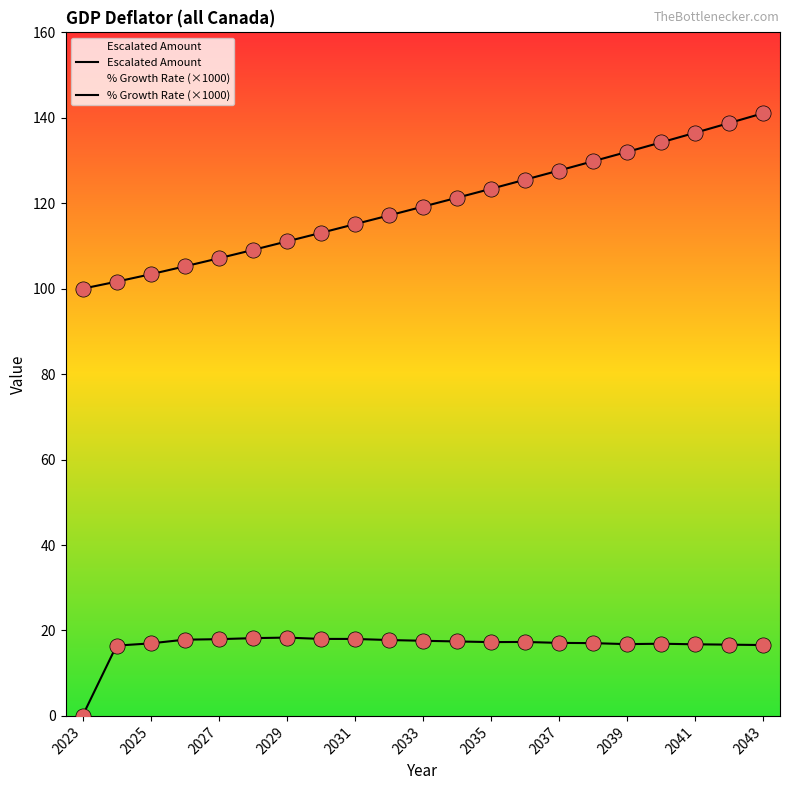

Which series has the largest Y range (max minus min)?

Escalated Amount